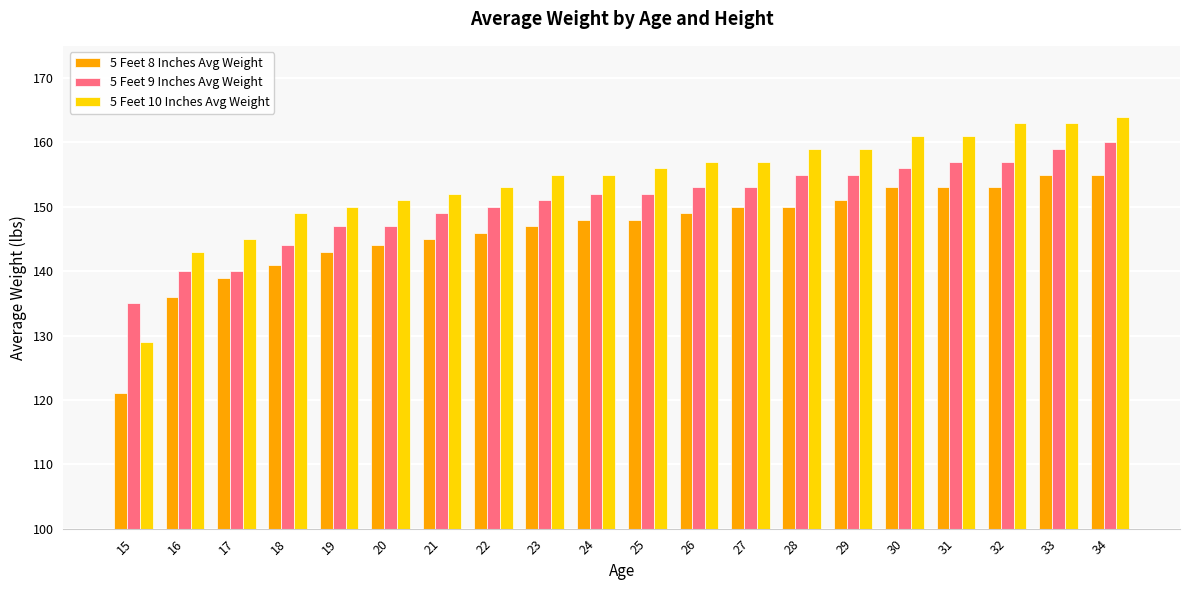

How many distinct data groups are displayed?

3